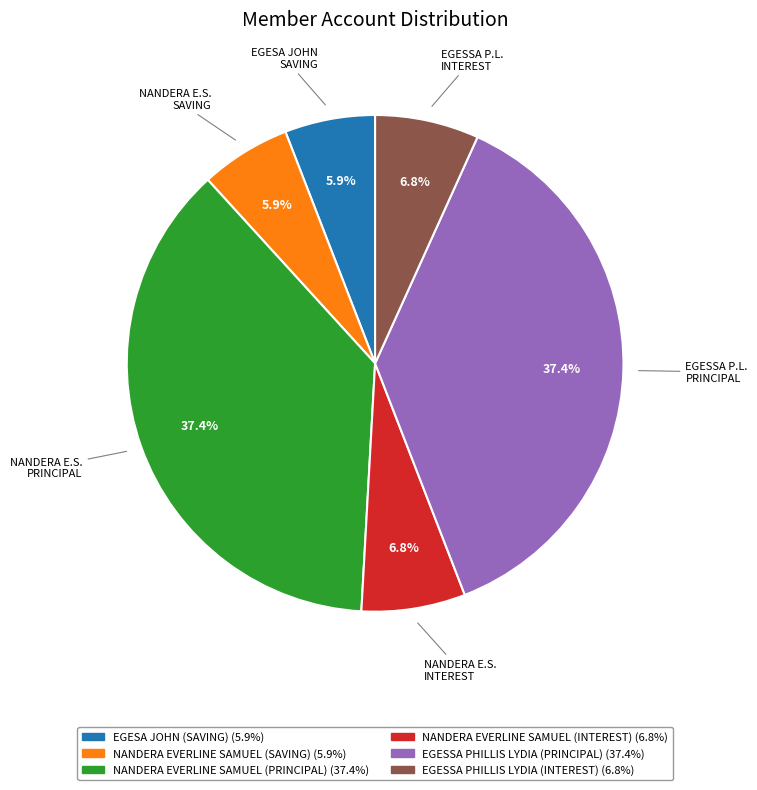

The EGESSA PHILLIS LYDIA (INTEREST) slice represents 7% of the pie. True or false?

True